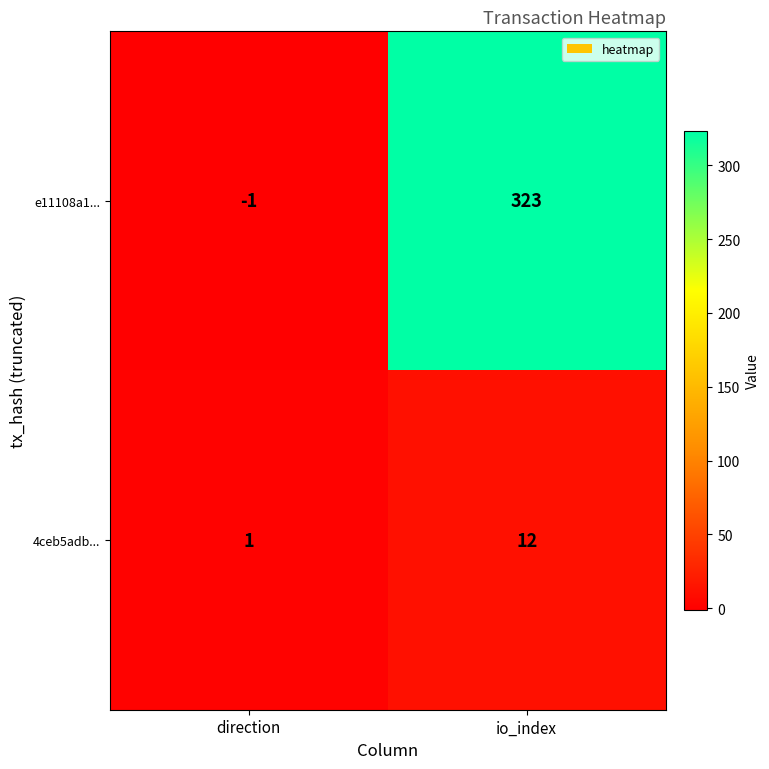

Reading left to right, what are all the values shown in this chart?

e11108a1...: -1	323
4ceb5adb...: 1	12